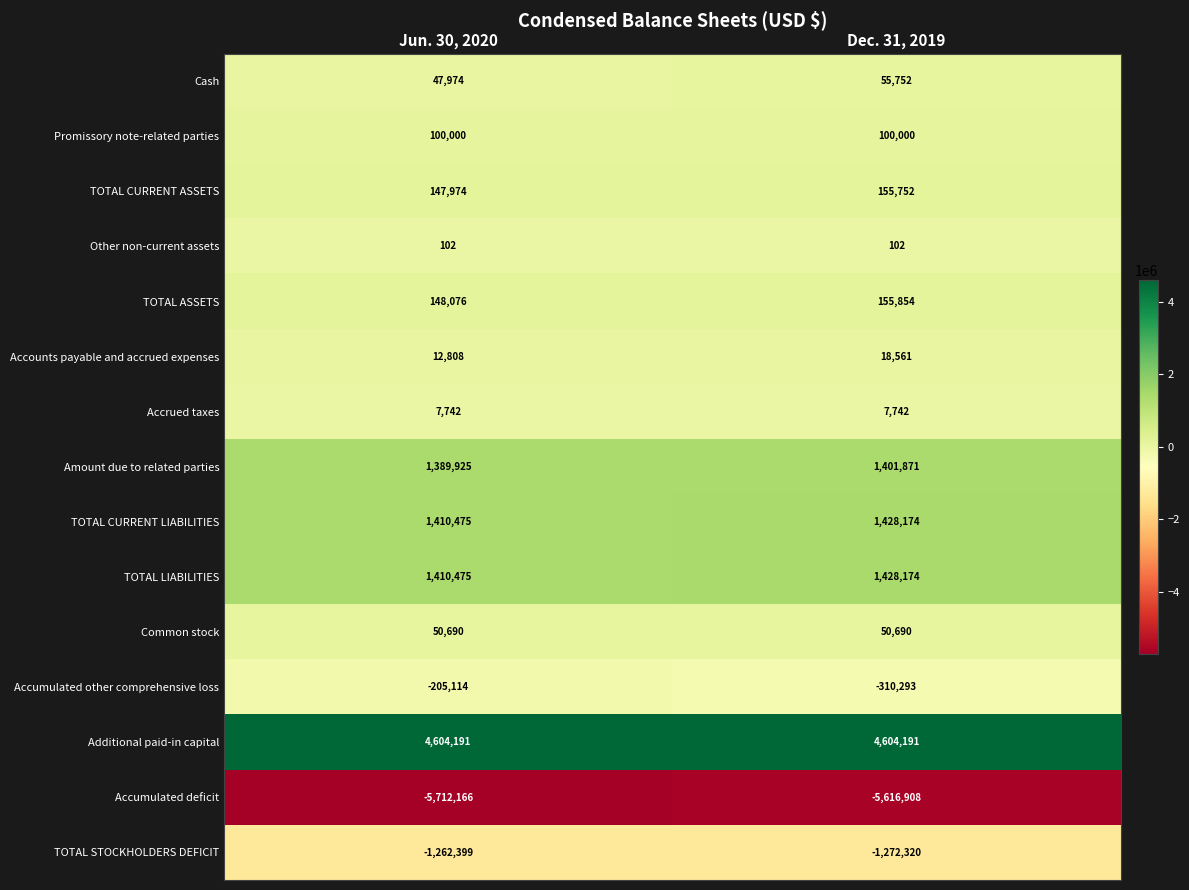

List the labels in order of TOTAL LIABILITIES value, largest first.

Dec. 31, 2019, Jun. 30, 2020